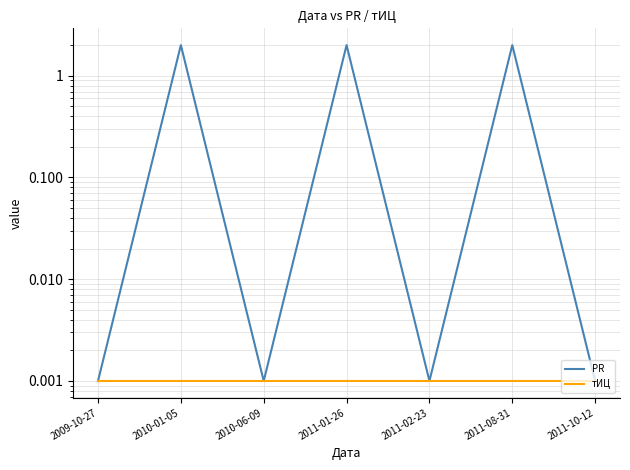

True or false: тИЦ and PR intersect in this chart.

False